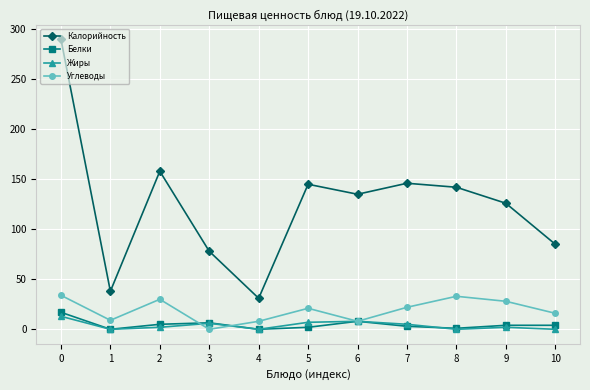

True or false: Углеводы and Калорийность cross at least once.

False